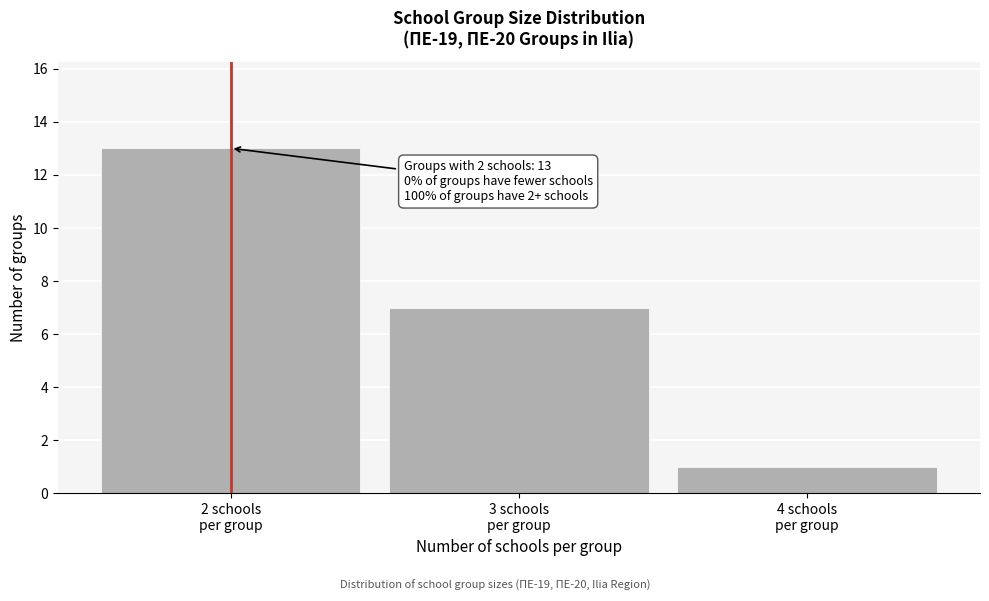

Reading left to right, extract all data points from this chart.

13	7	1